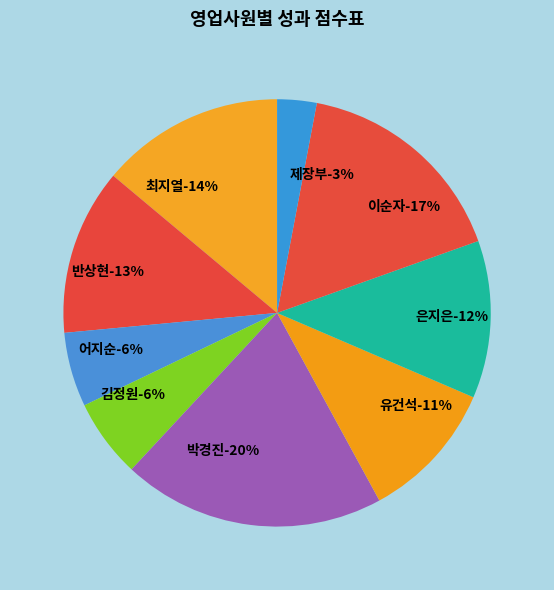

To the nearest percent, what is the average slice percentage?

11%